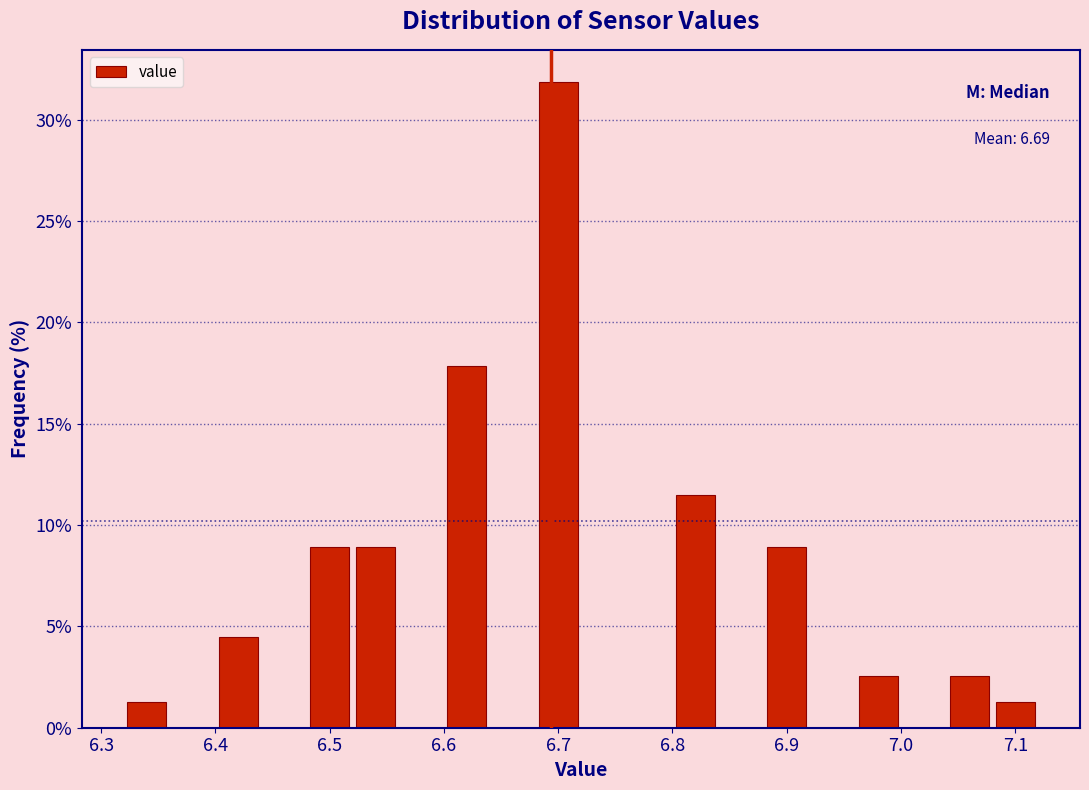

Over which range of the x-axis is the bar tallest?

6.68 to 6.72